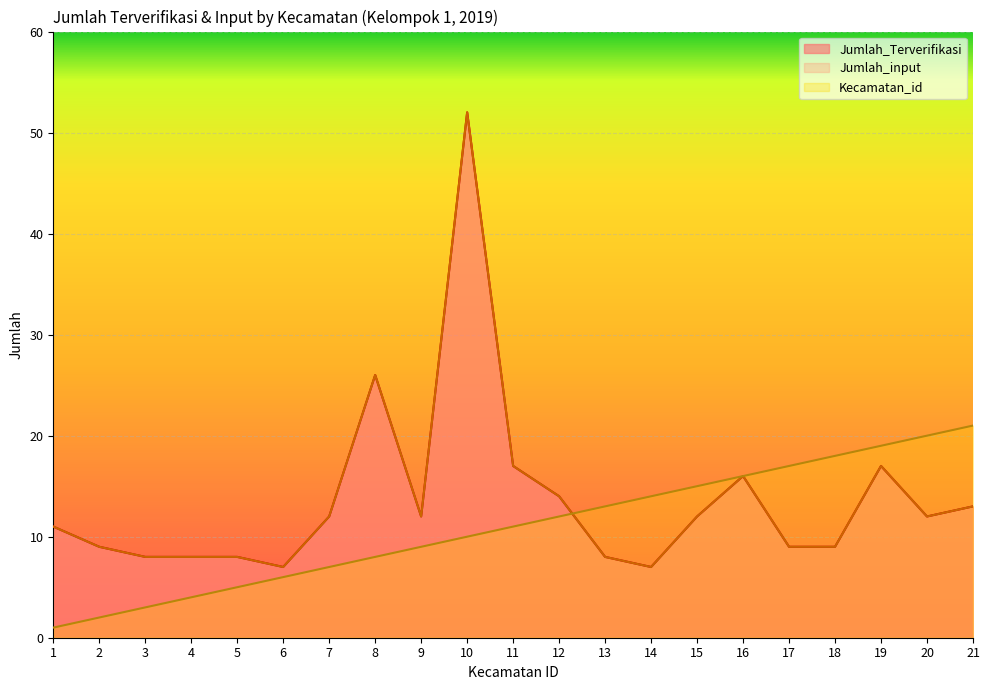

What is the total value across all series at 14?

28